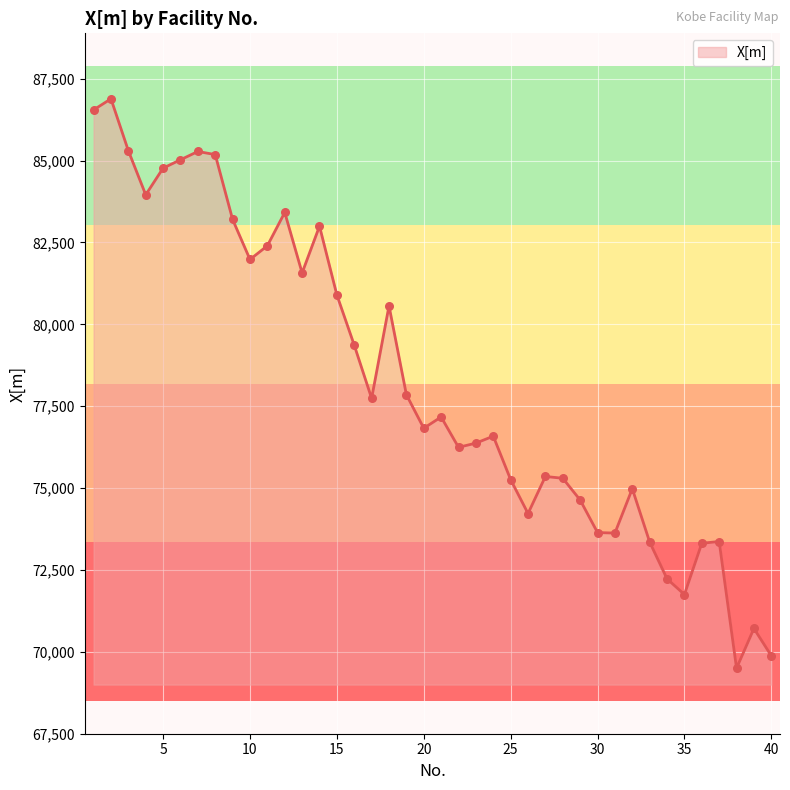

What is the minimum value shown in the chart?

69495.1